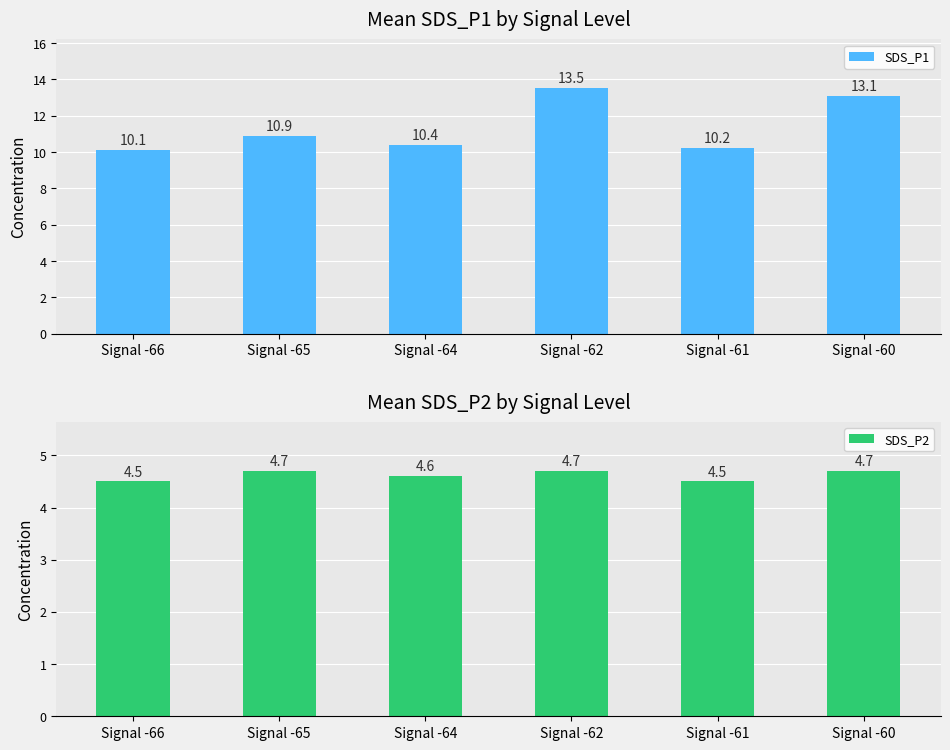

What is the minimum value for SDS_P1?

10.1